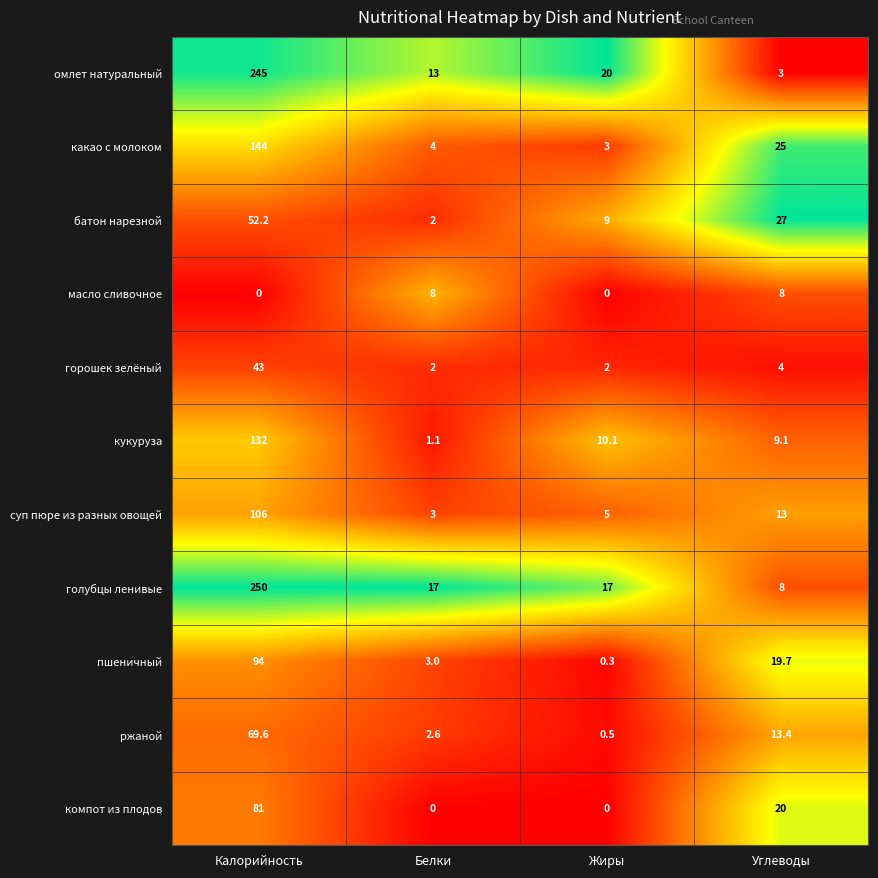

Where is какао с молоком nearest to the value 73?

Углеводы